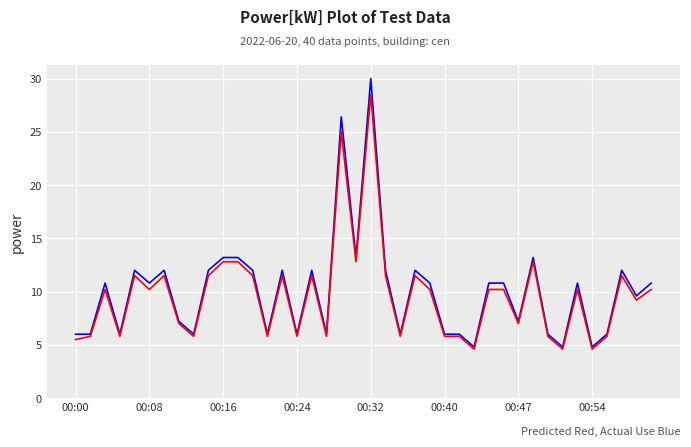

What is the minimum value shown in the chart?

4.6